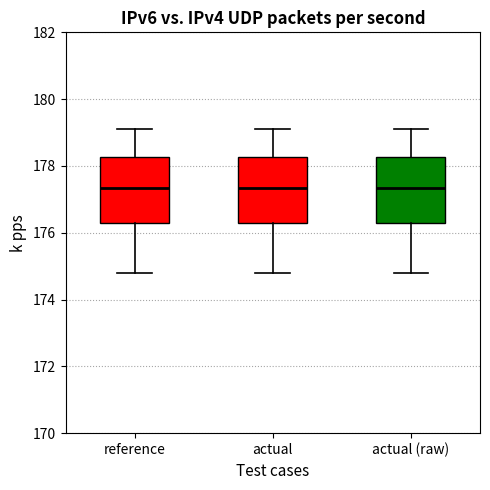

Reading left to right, read every box against the y-axis: the position of its median line, the range the box covers, and the ends of its whiskers. The values are not printed on the chart, so give them approximately, as read against the axis.

reference: median 177.4, box 176.4 to 178.2, whiskers 174.8 to 179.2
actual: median 177.4, box 176.4 to 178.2, whiskers 174.8 to 179.2
actual (raw): median 177.4, box 176.4 to 178.2, whiskers 174.8 to 179.2